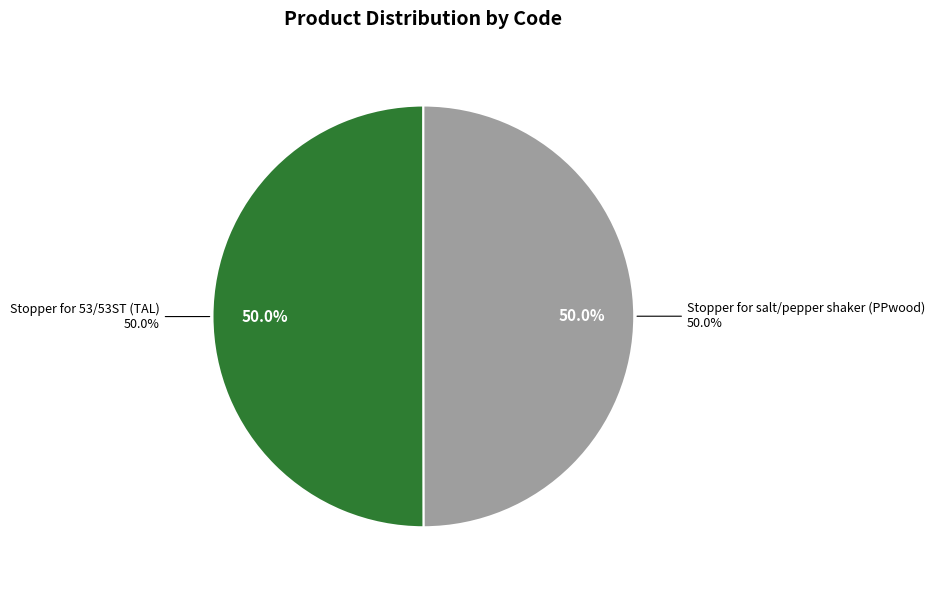

Rank the categories by value from highest to lowest.

Stopper for 53/53ST (TAL), Stopper for salt/pepper shaker (PPwood)